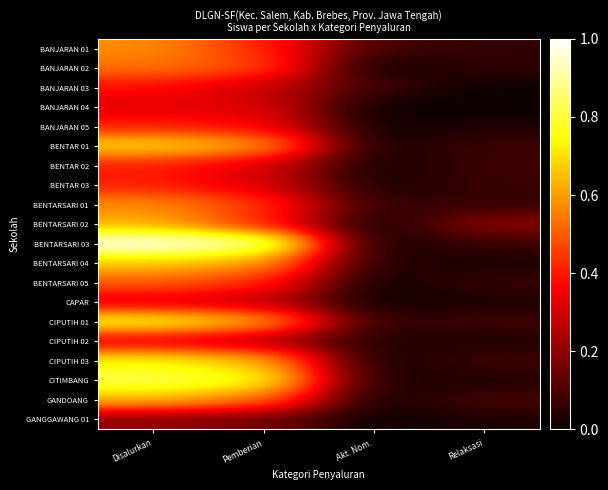

What is the spread (max minus min) of values at Relaksasi?

0.2